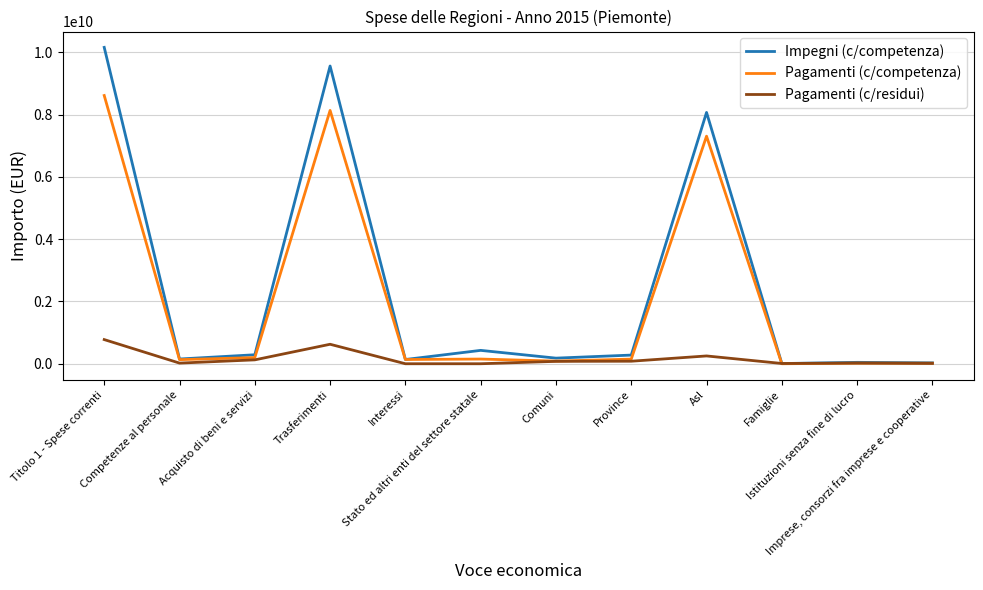

At how many categories does at least one series exceed 8727225488?

2